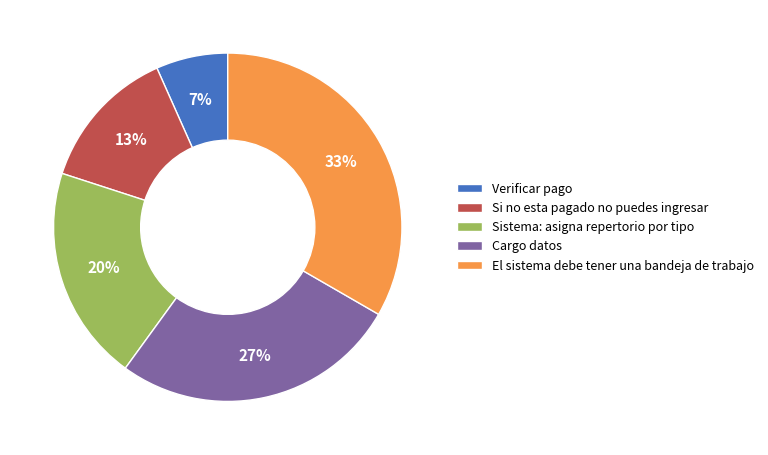

Does Cargo datos represent more than half of the total?

No